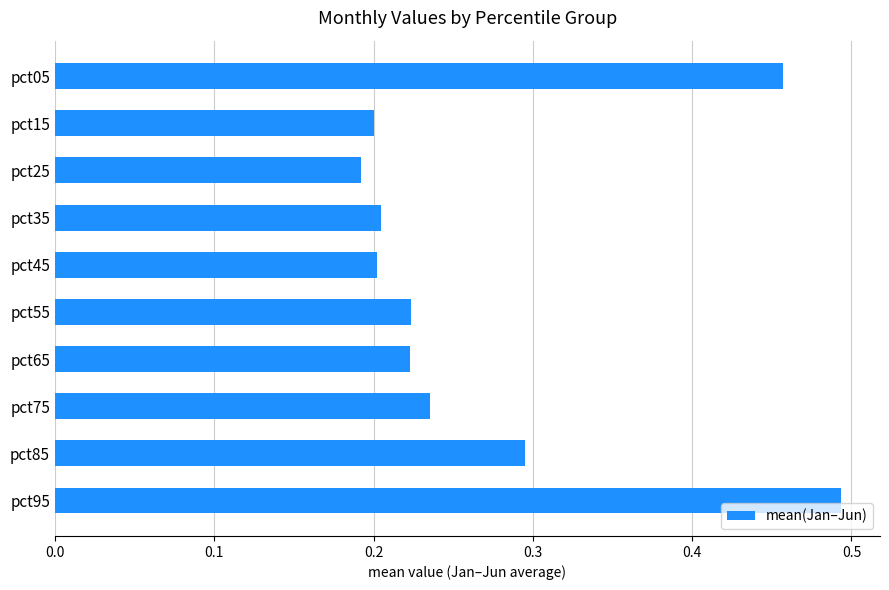

The chart shows a value of 0.4 at pct35. True or false?

False